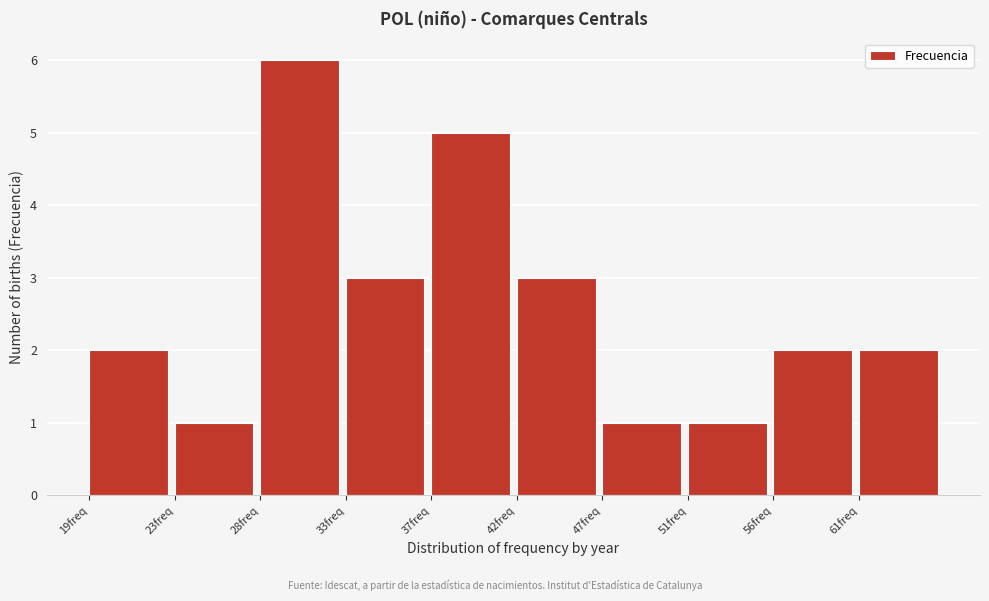

Reading left to right, list all the values displayed in this chart.

19freq=2	23freq=1	28freq=6	33freq=3	37freq=5	42freq=3	47freq=1	51freq=1	56freq=2	61freq=2